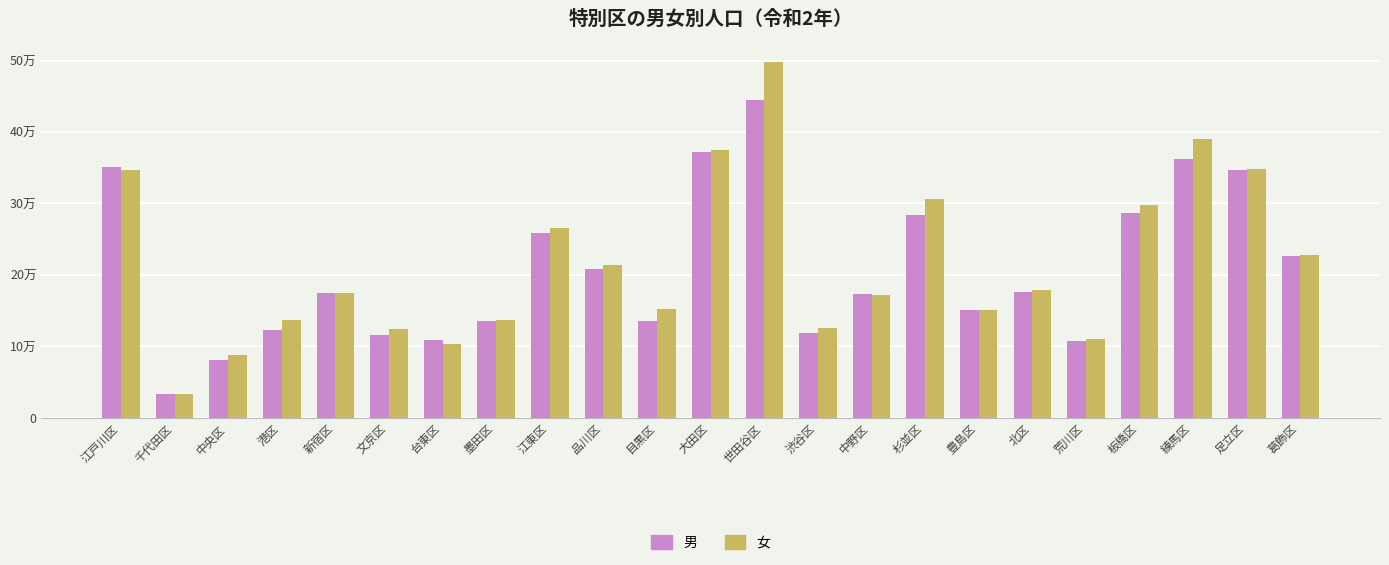

Which label corresponds to the smallest value in the chart?

千代田区